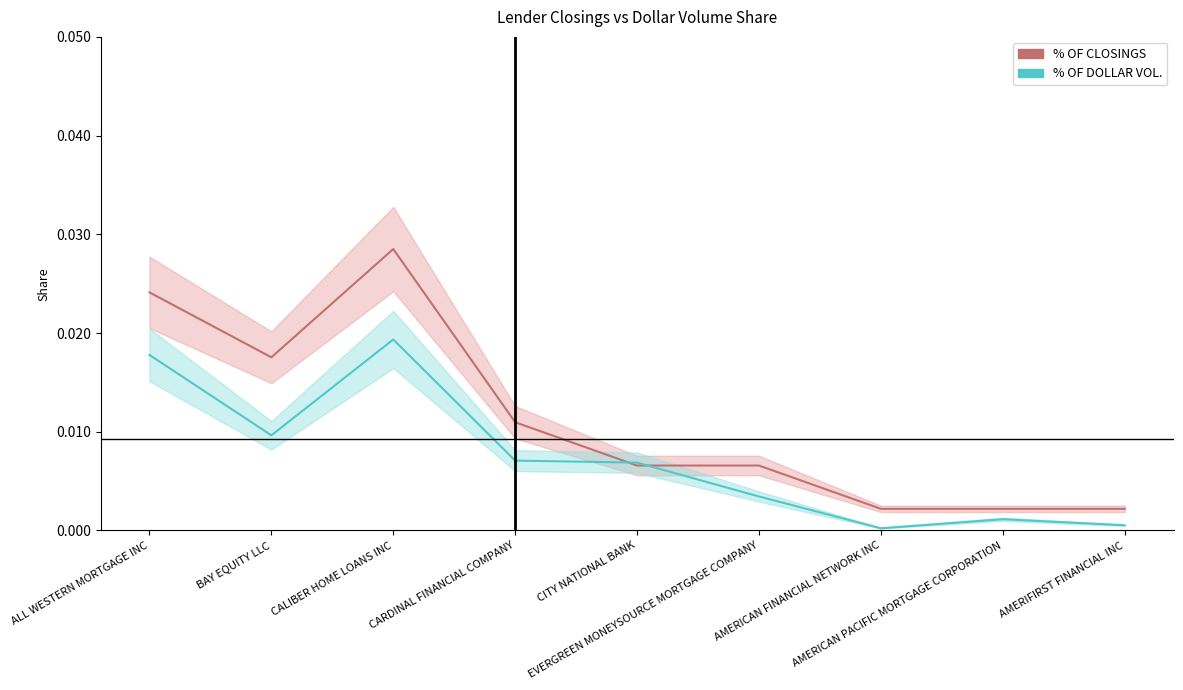

Which series changed the most between BAY EQUITY LLC and CARDINAL FINANCIAL COMPANY?

% OF CLOSINGS